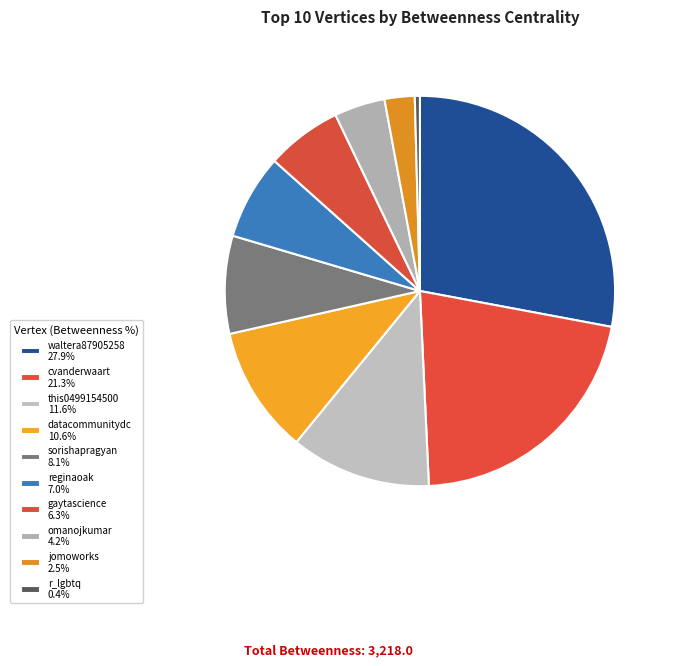

Is it true that jomoworks is 16% of the pie?

False